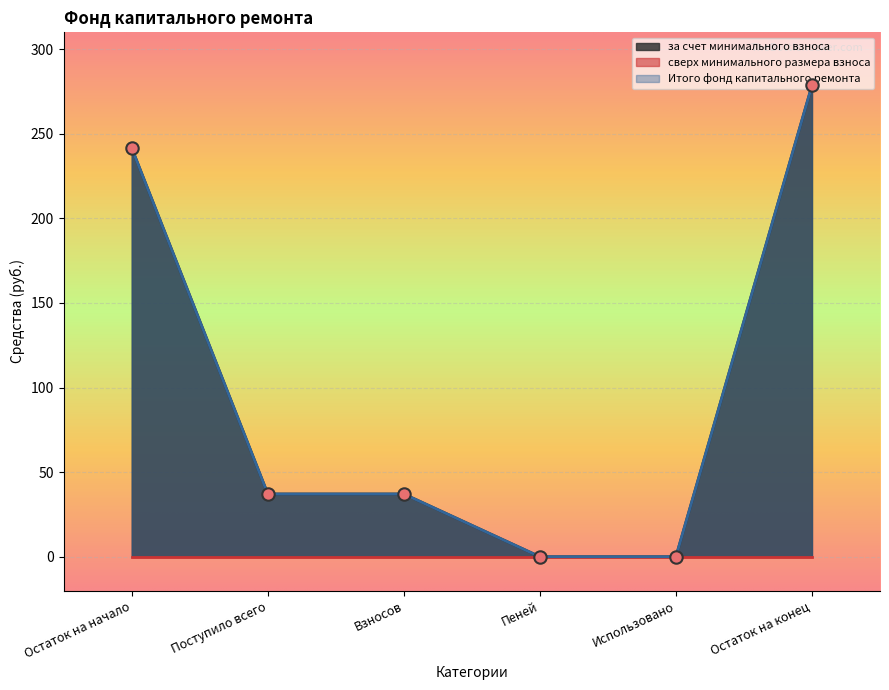

Is the value of Итого фонд капитального ремонта at Остаток на конец greater than the value of за счет минимального взноса at Остаток на начало?

Yes